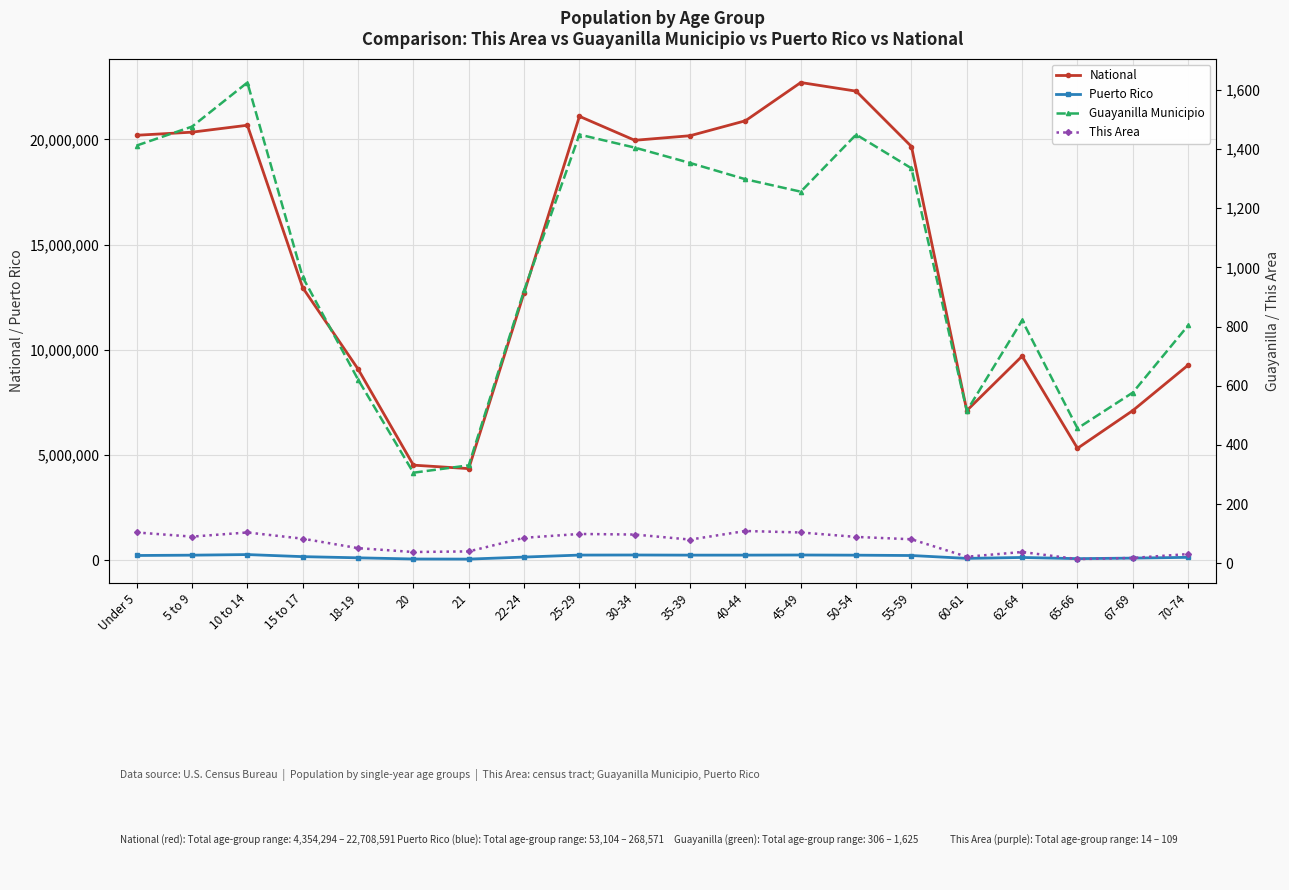

The This Area series shows 3 at 65-66. True or false?

False